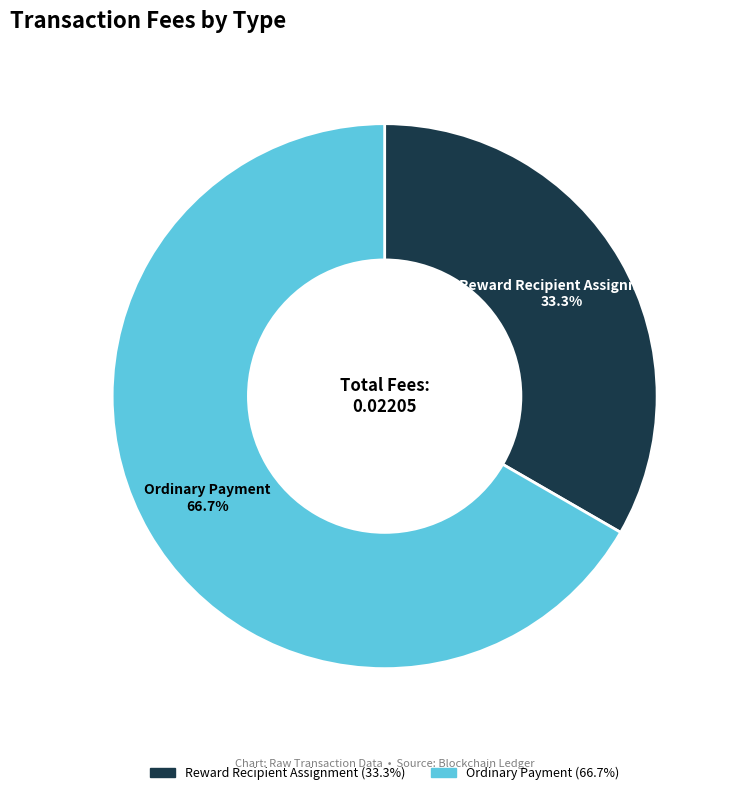

How many segments does this pie chart have?

2